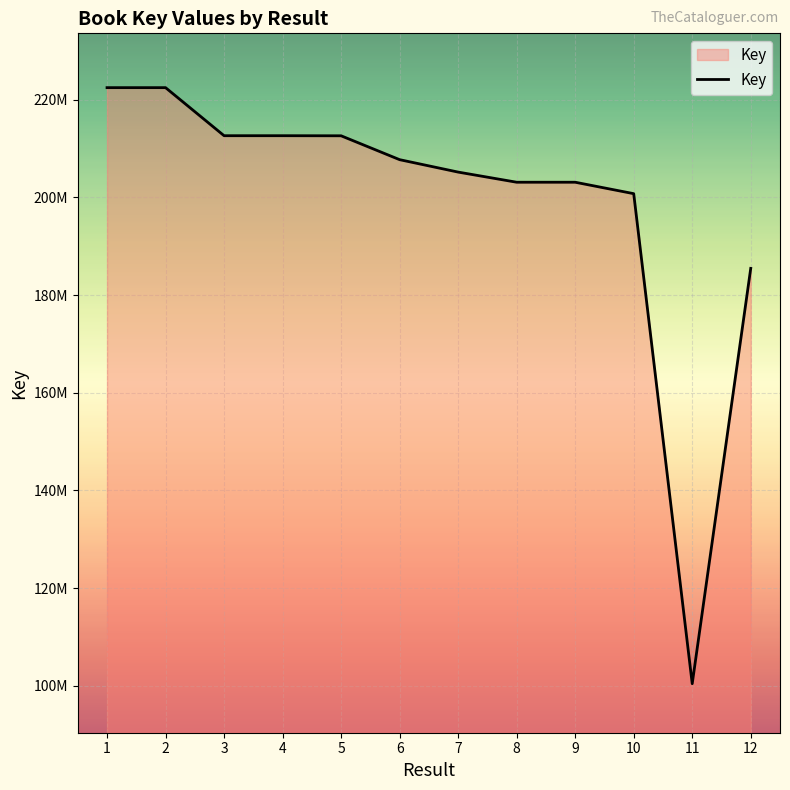

How many lines are shown in the chart?

1